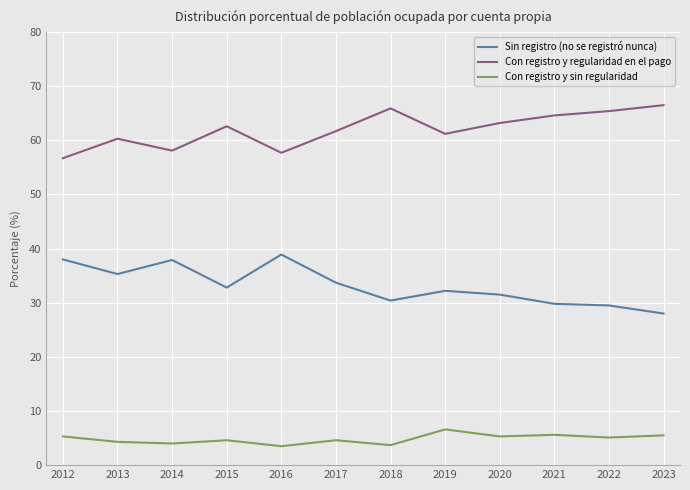

At which label does Sin registro (no se registró nunca) reach its peak?

2016